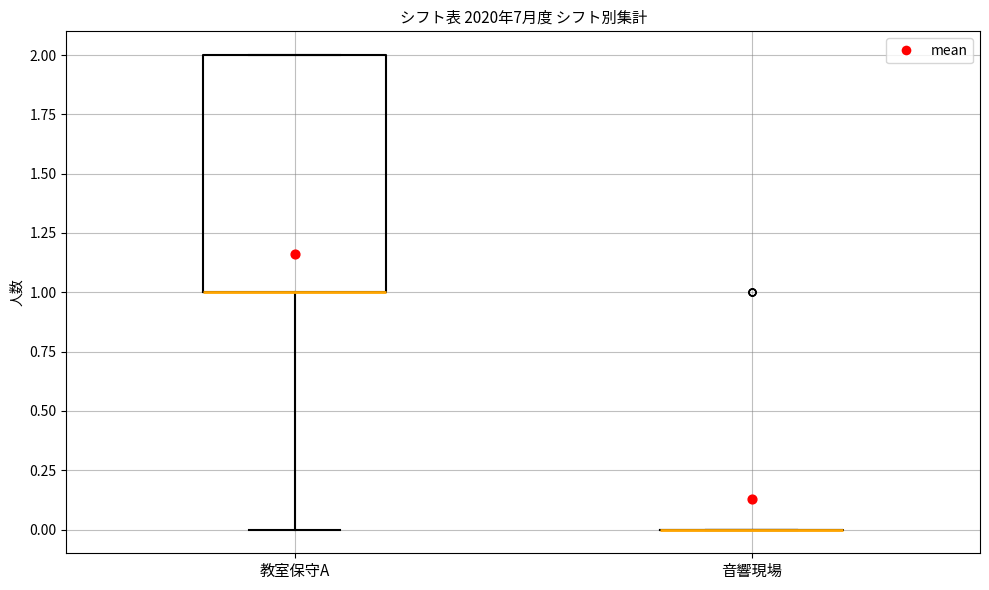

Which box is the tallest, from its lower edge to its upper edge?

教室保守A